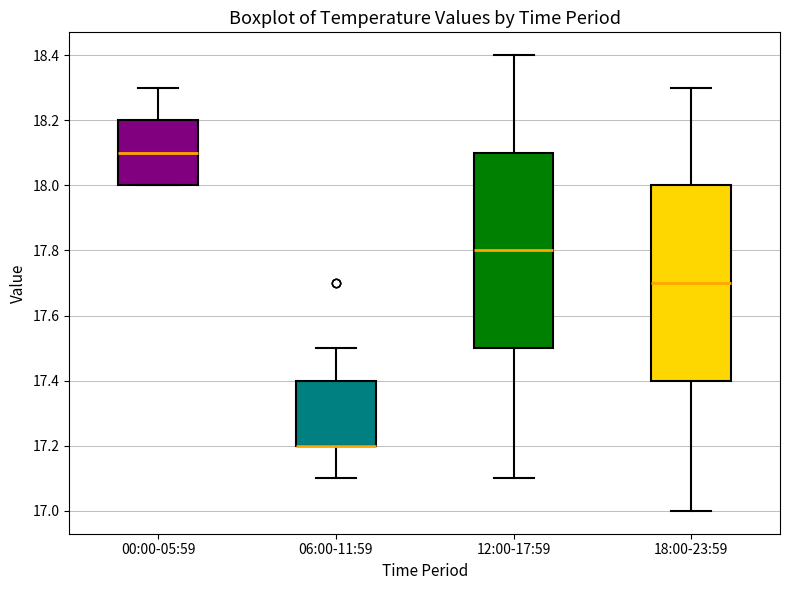

Where is the upper edge of the box for 12:00-17:59 on the y-axis? The values are not printed on the chart, so give them approximately, as read against the axis.

18.1